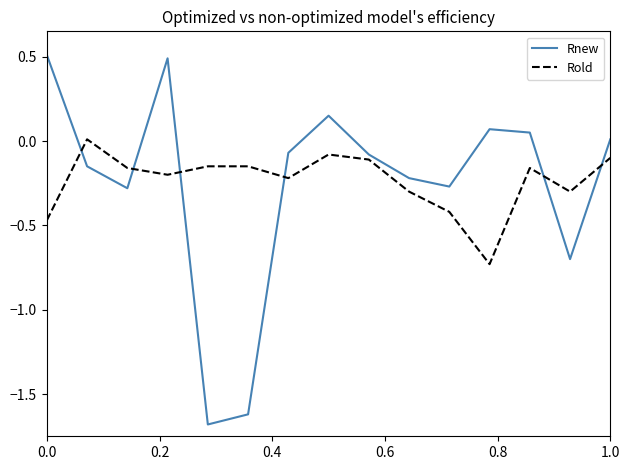

What is the highest value of the Rnew series?

0.5